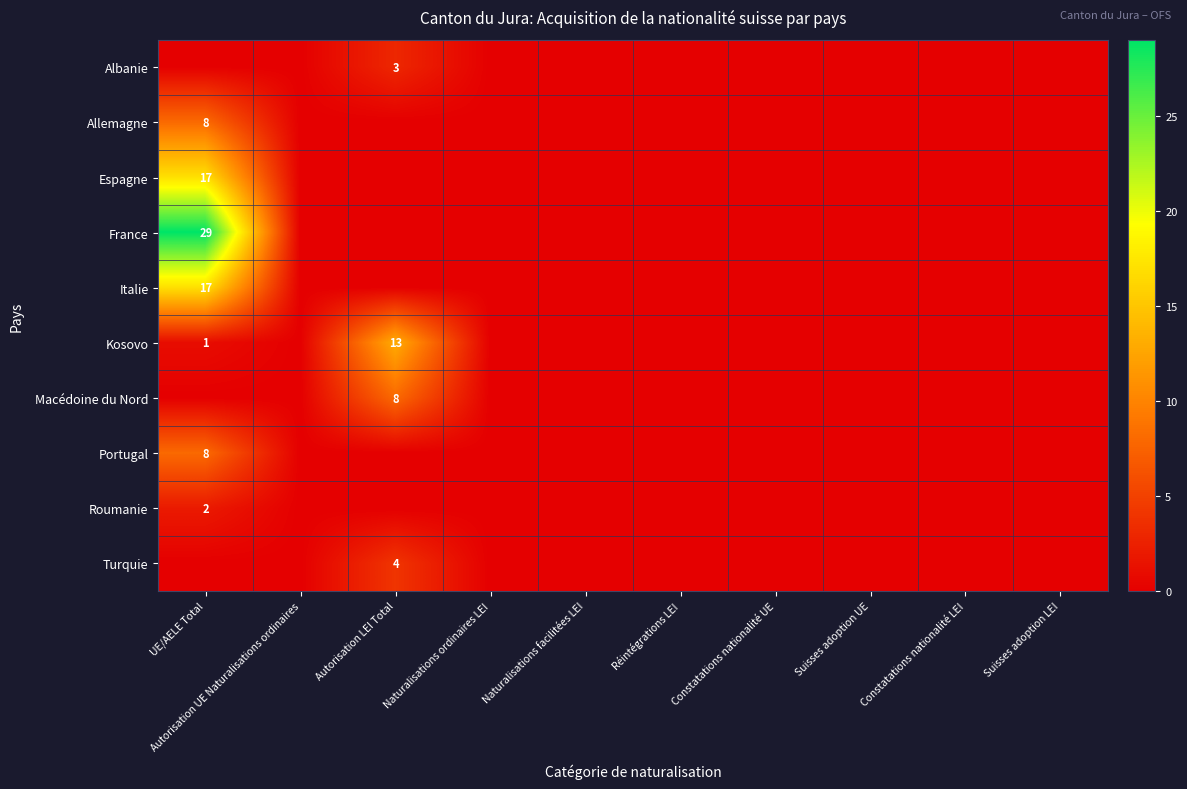

Which label corresponds to the largest value in the chart?

UE/AELE Total